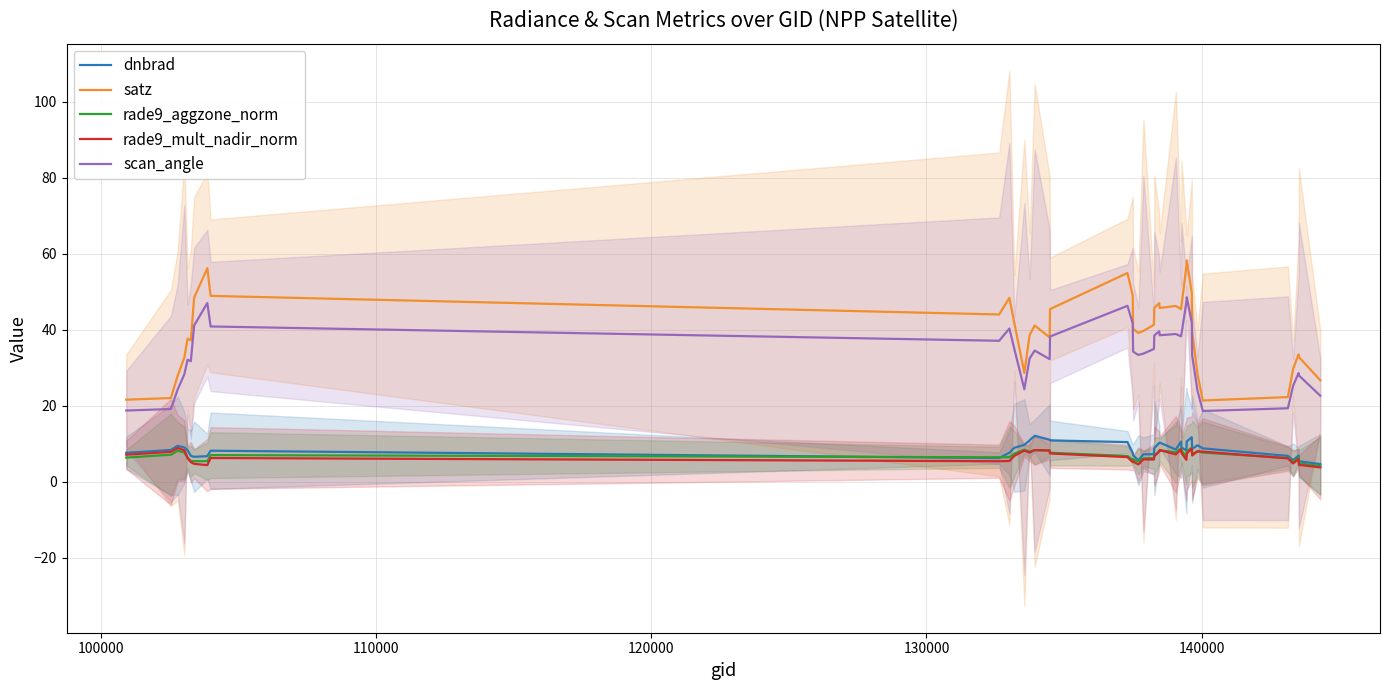

True or false: dnbrad and scan_angle intersect in this chart.

False